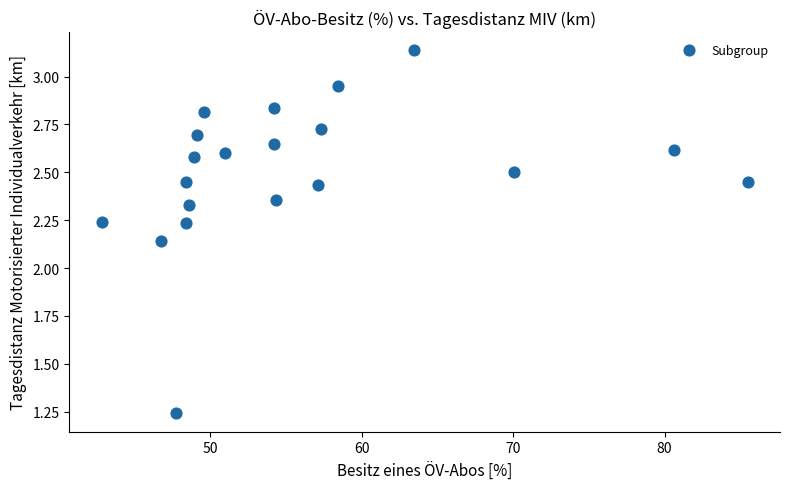

What is the range of X values (max minus min)?

42.6